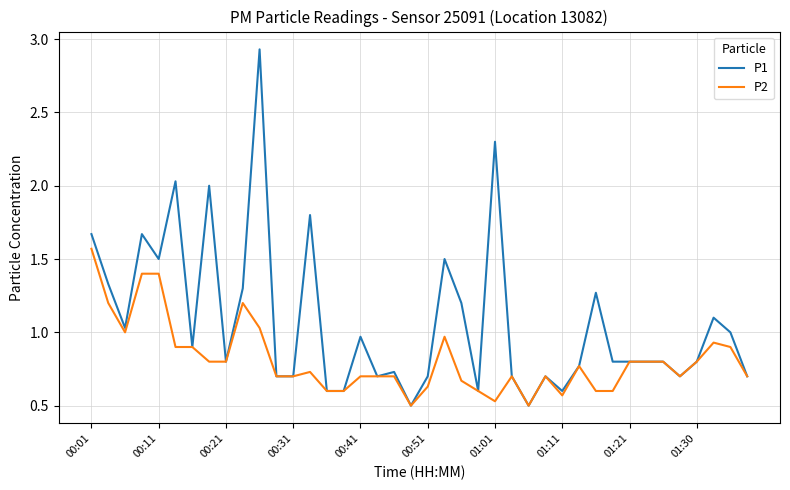

List the series in order of their overall mean, highest first.

P1, P2